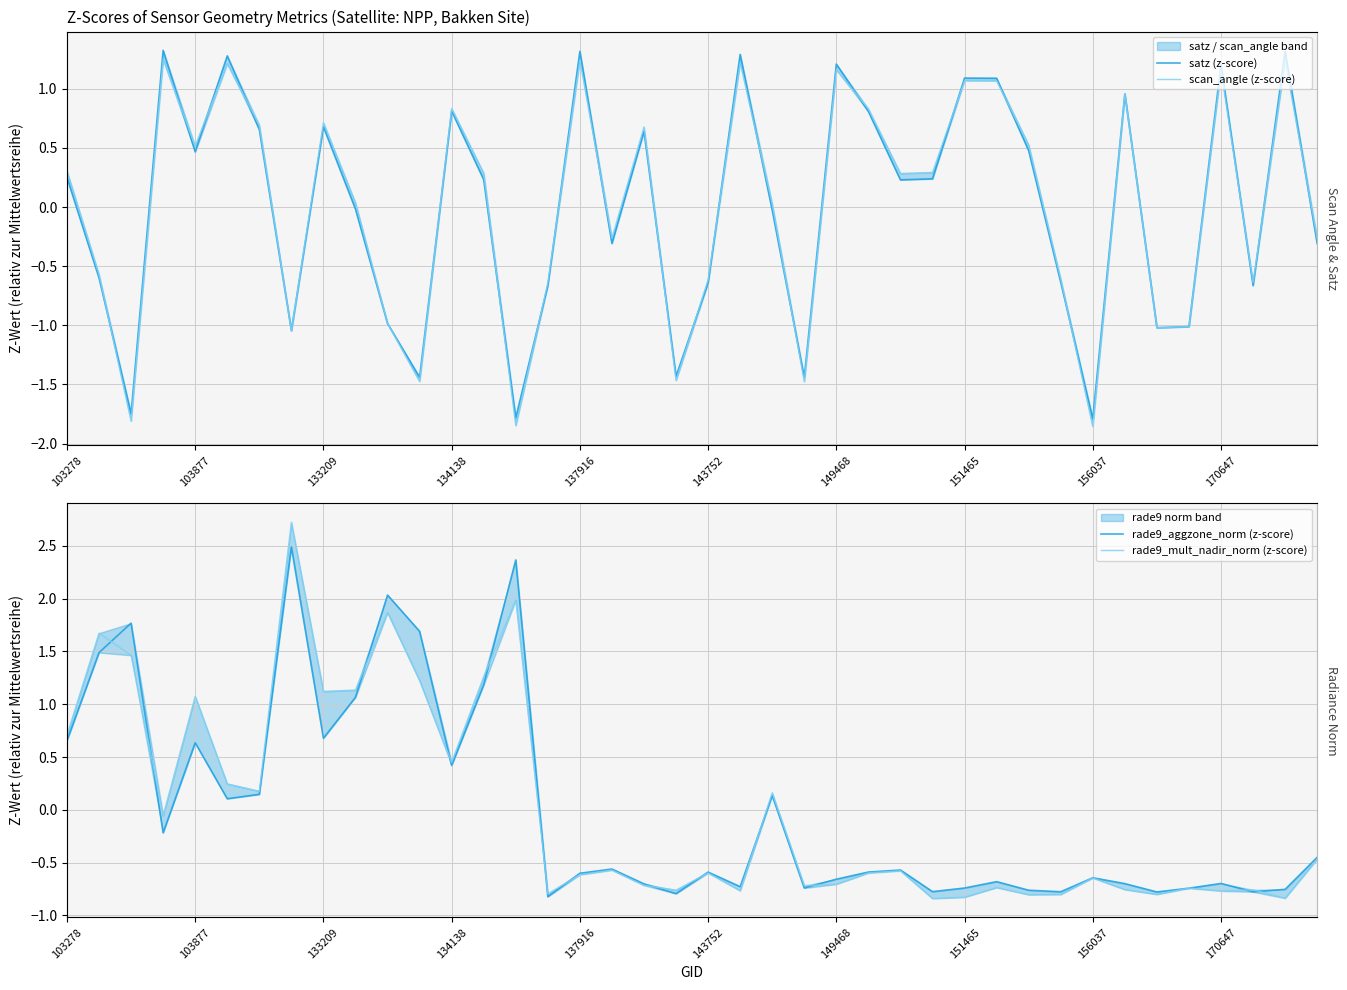

Which series has the largest range (max minus min)?

rade9_mult_nadir_norm (z-score)